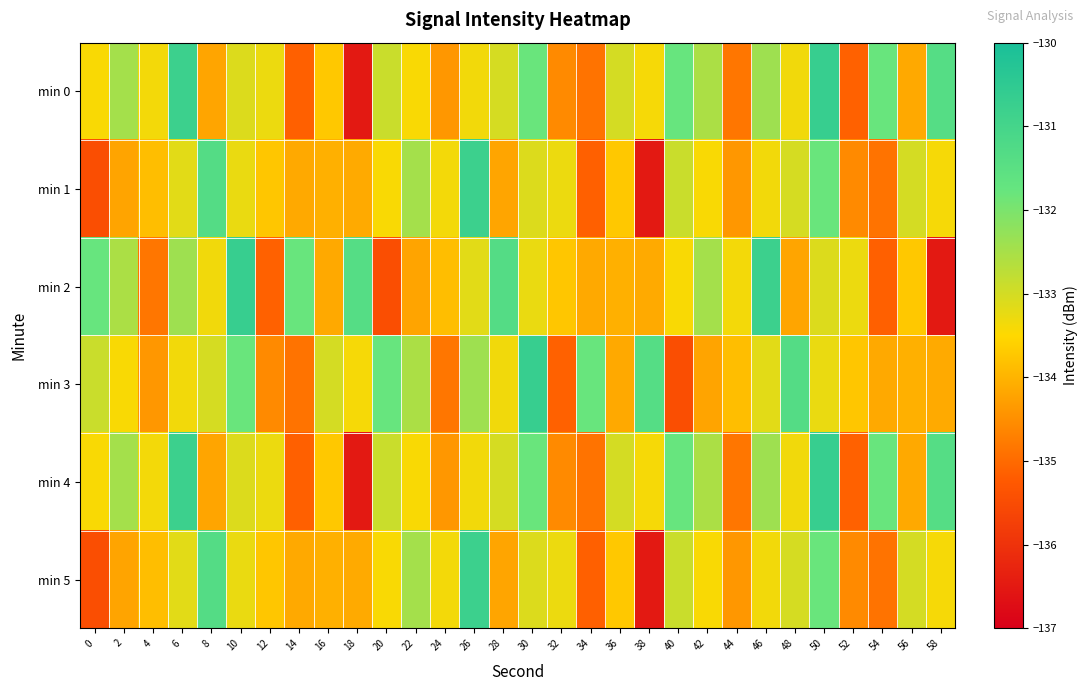

List the series in order of their peak value, highest first.

min 0, min 2, min 3, min 4, min 1, min 5